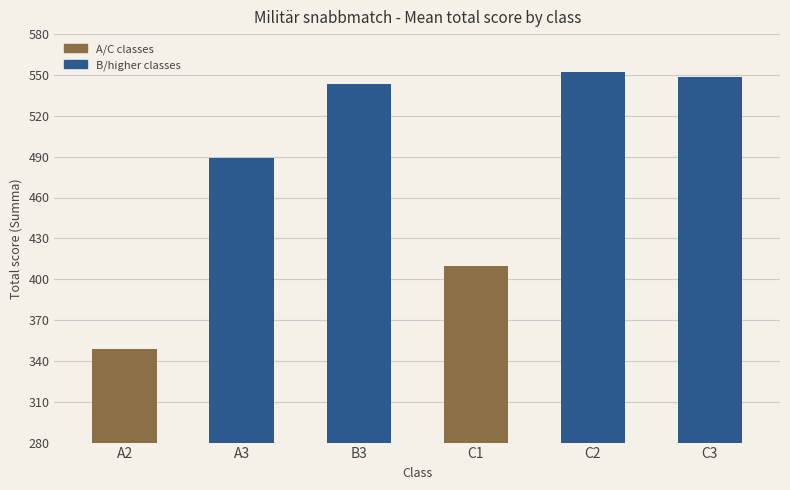

Does the chart contain any negative values?

No